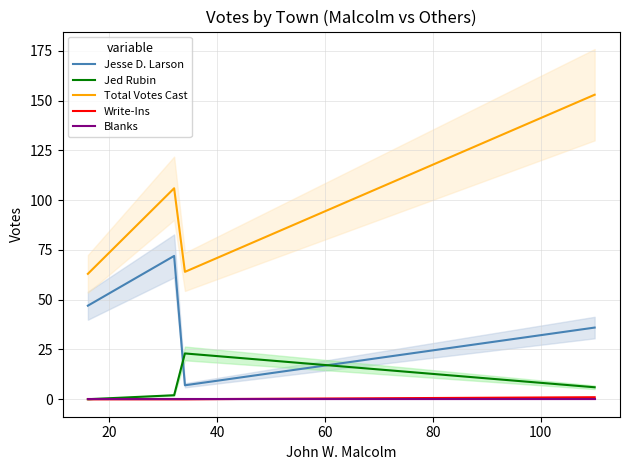

How many lines are shown in the chart?

5